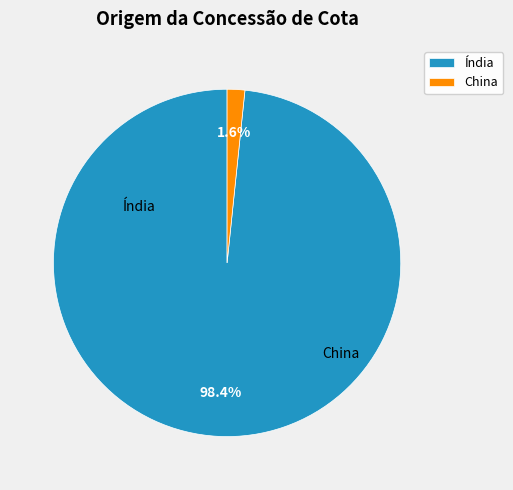

How many segments does this pie chart have?

2